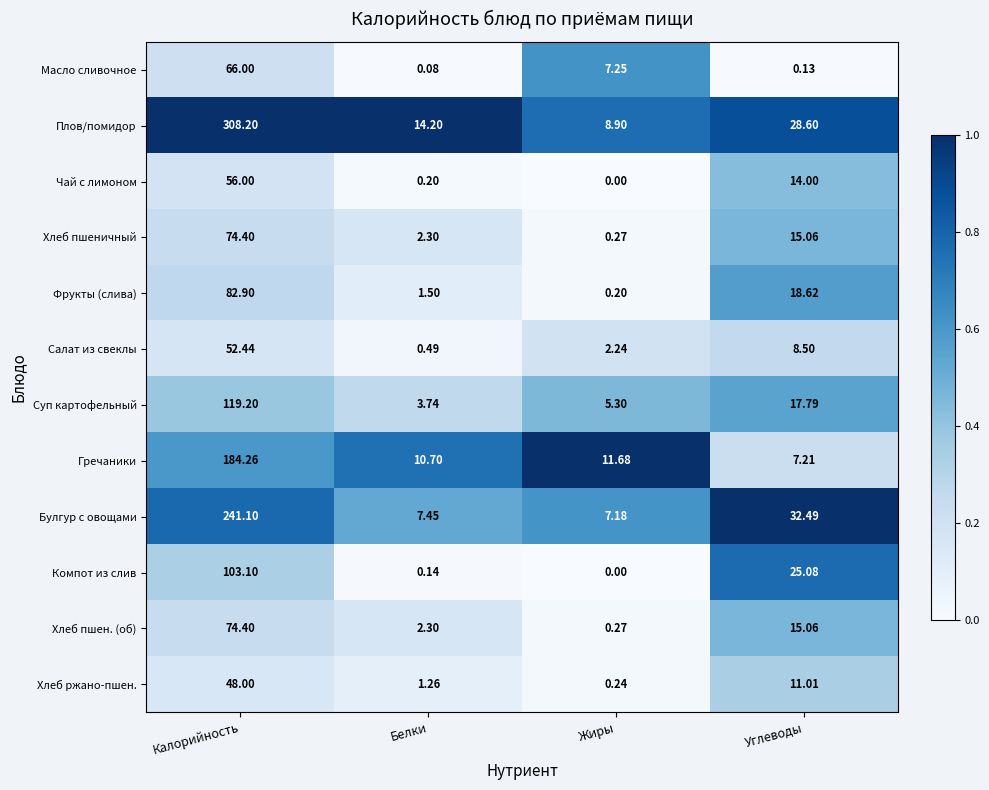

Which series has the widest spread of values?

Плов/помидор